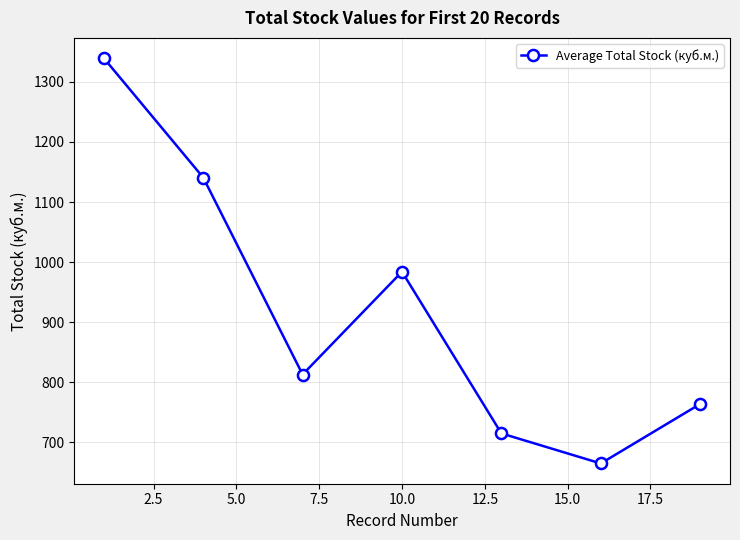

True or false: there are more than 1 points higher than both neighbors.

False